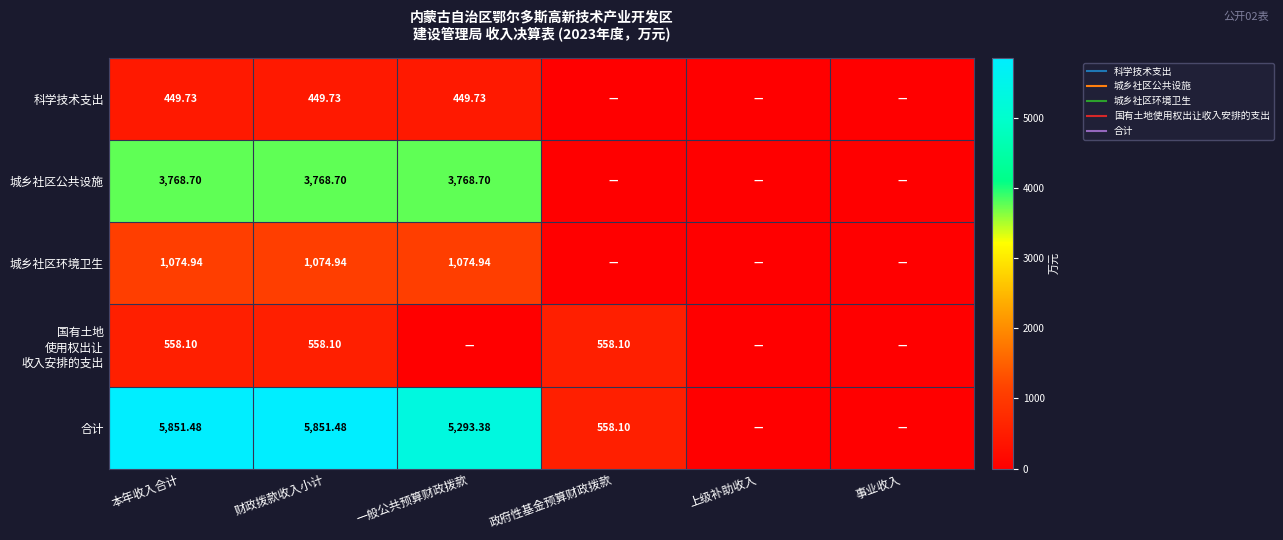

Where does the 城乡社区公共设施 series first go above 3768?

本年收入合计